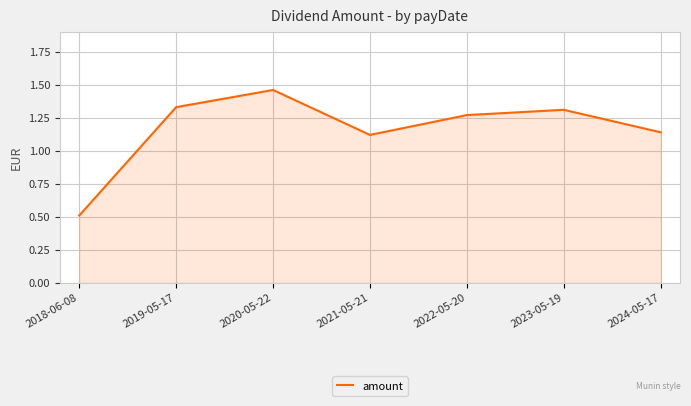

Does the chart display data point markers on the line(s)?

No